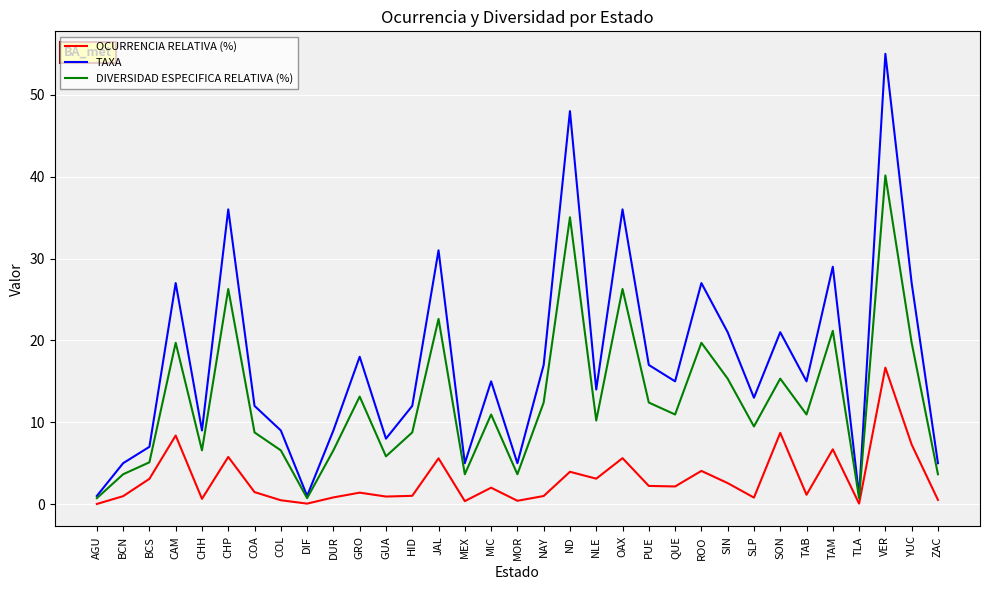

Which series has the largest total across all categories?

TAXA